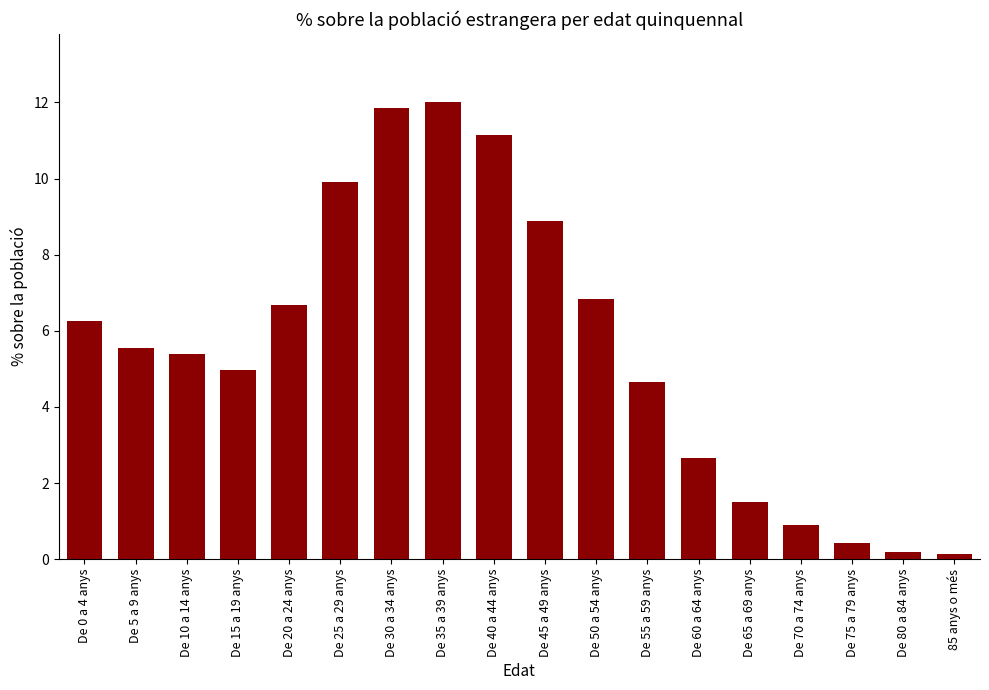

What is the ratio of the value at De 60 a 64 anys to the value at De 45 a 49 anys?

0.3